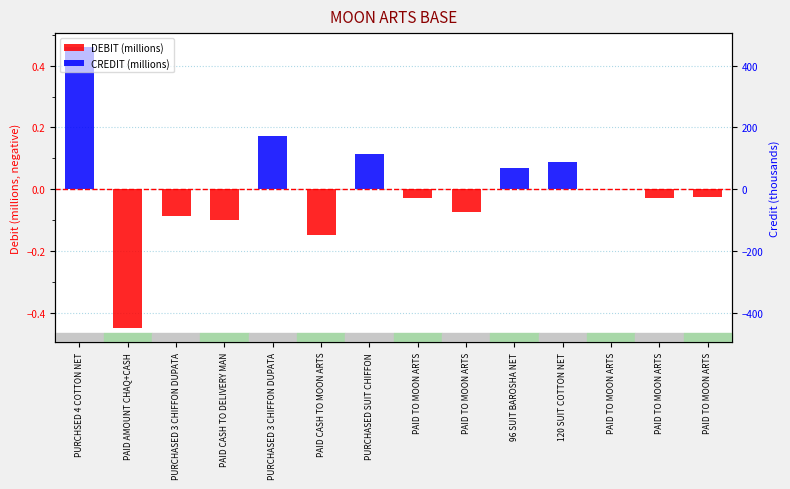

What is the total value across all series at PURCHASED SUIT CHIFFON?

0.1